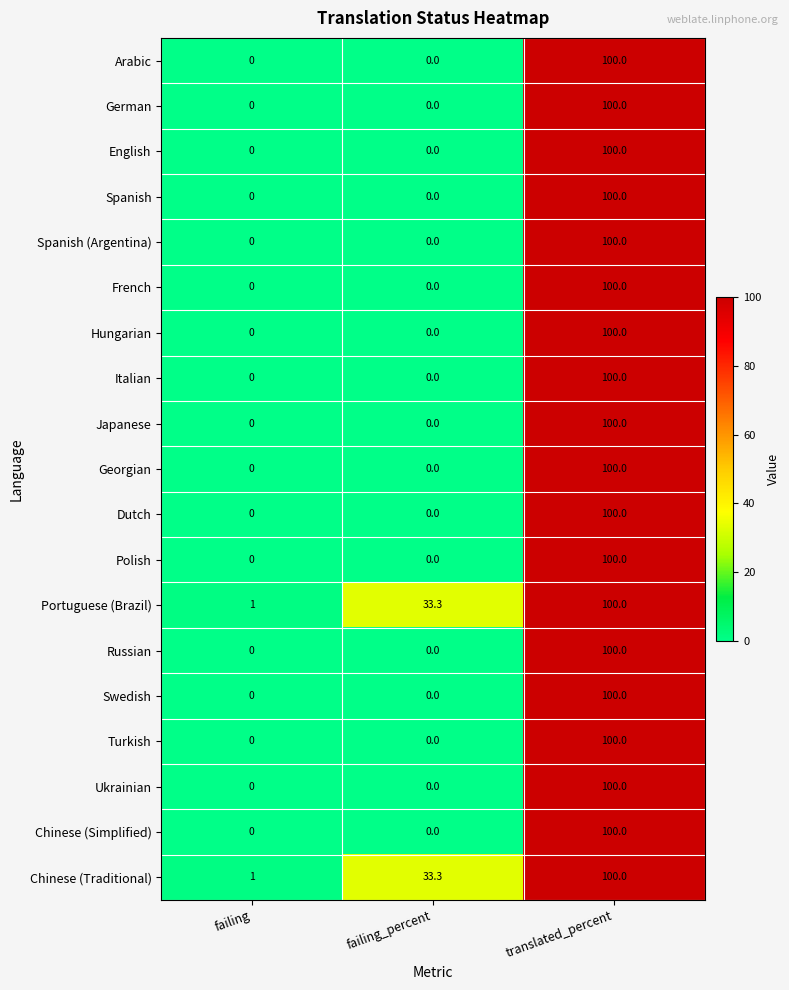

At which category is the sum across all series the highest?

translated_percent